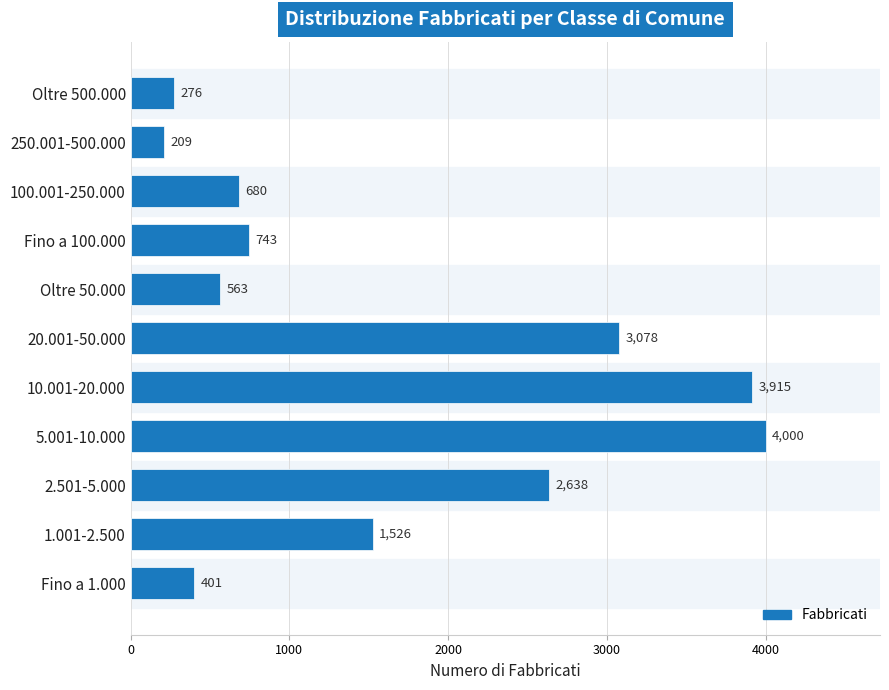

Reading bottom to top, transcribe all the data shown in this chart.

401	1526	2638	4000	3915	3078	563	743	680	209	276